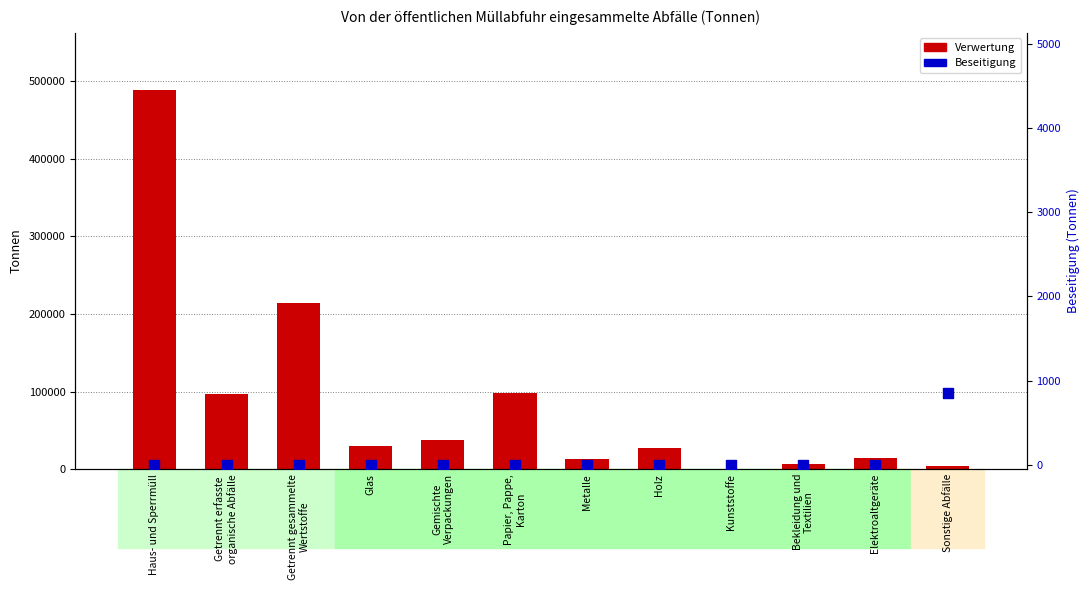

Which series has the largest total across all categories?

Verwertung